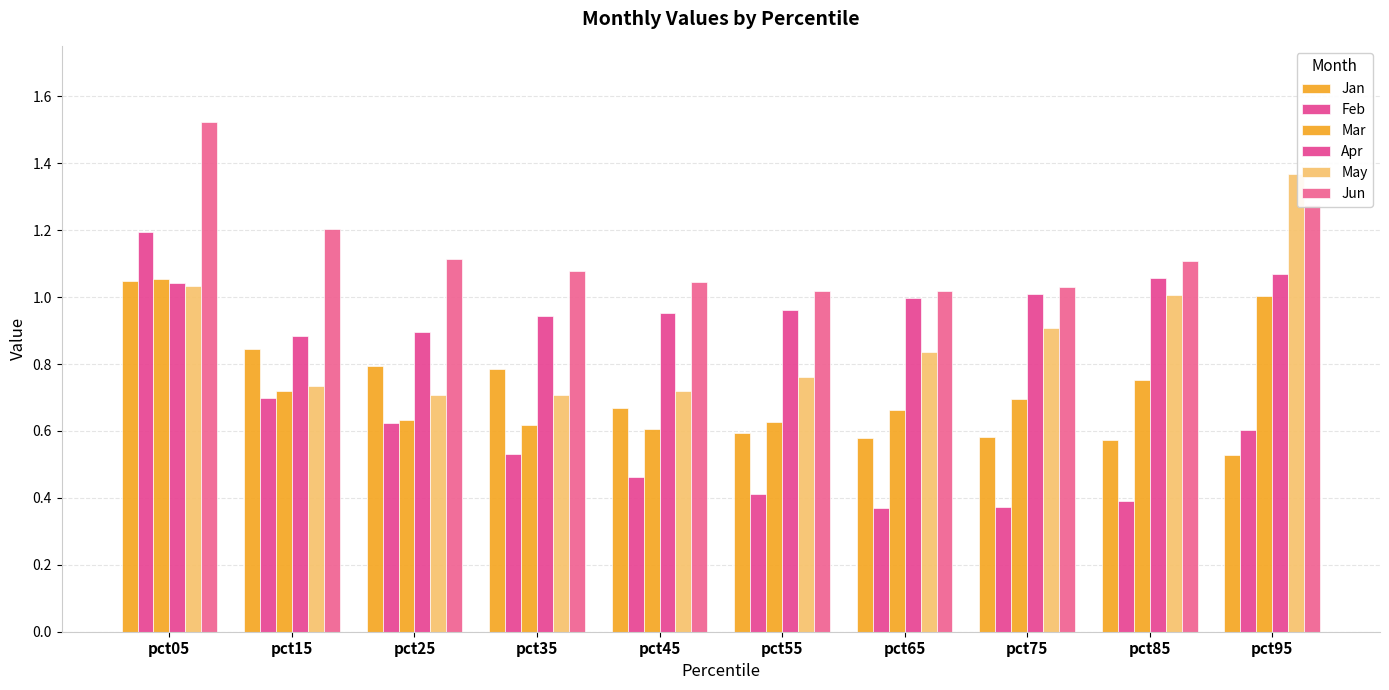

How many data points does each series have?

10